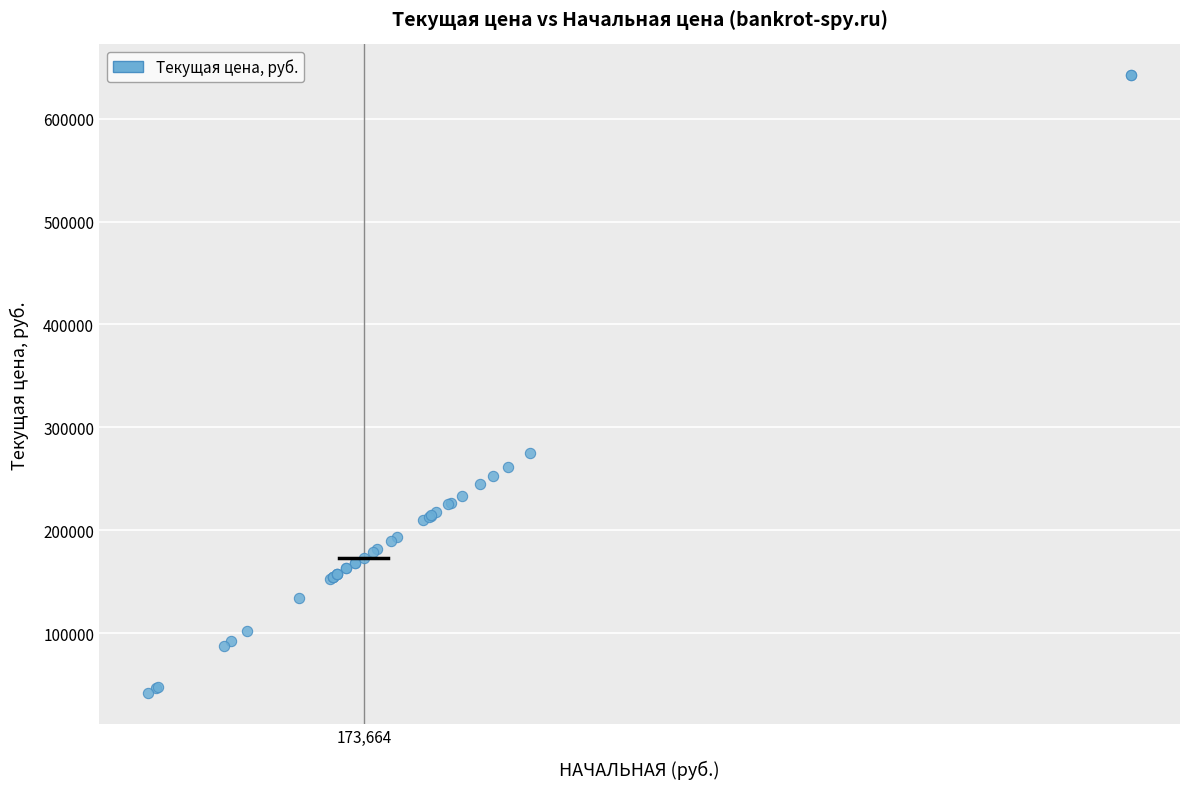

What Y value in the scatter plot is closest to 341992?

275363